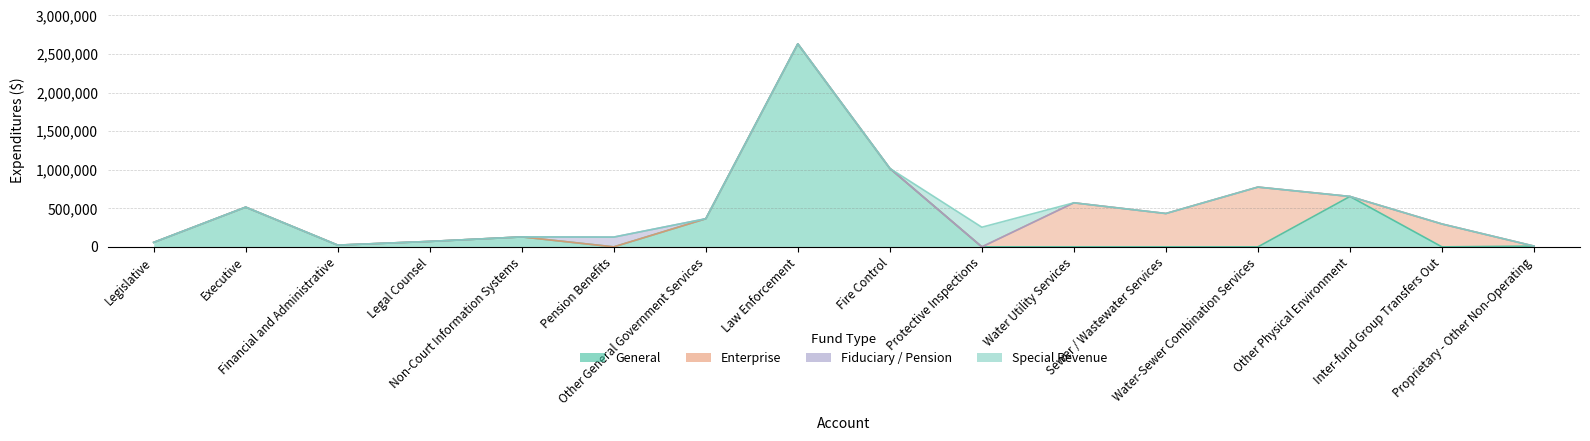

Which series has the largest total across all categories?

General